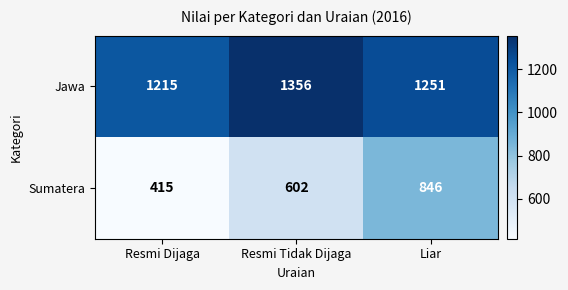

True or false: Jawa has a value of 1912 at Resmi Tidak Dijaga.

False